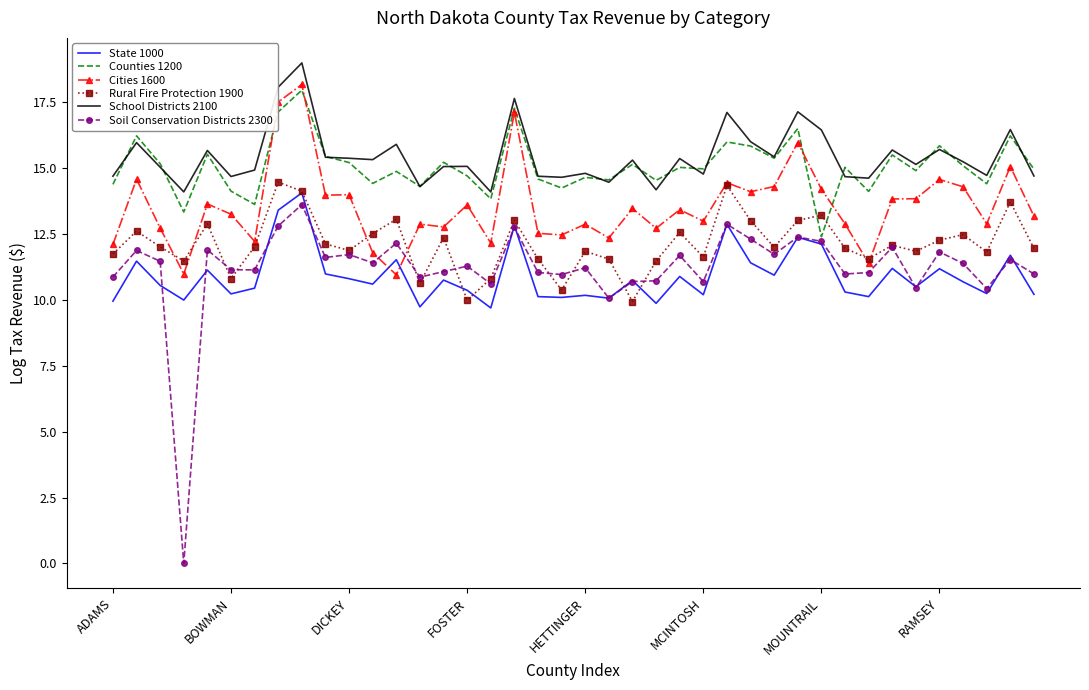

Which series has the widest spread of values?

Soil Conservation Districts 2300